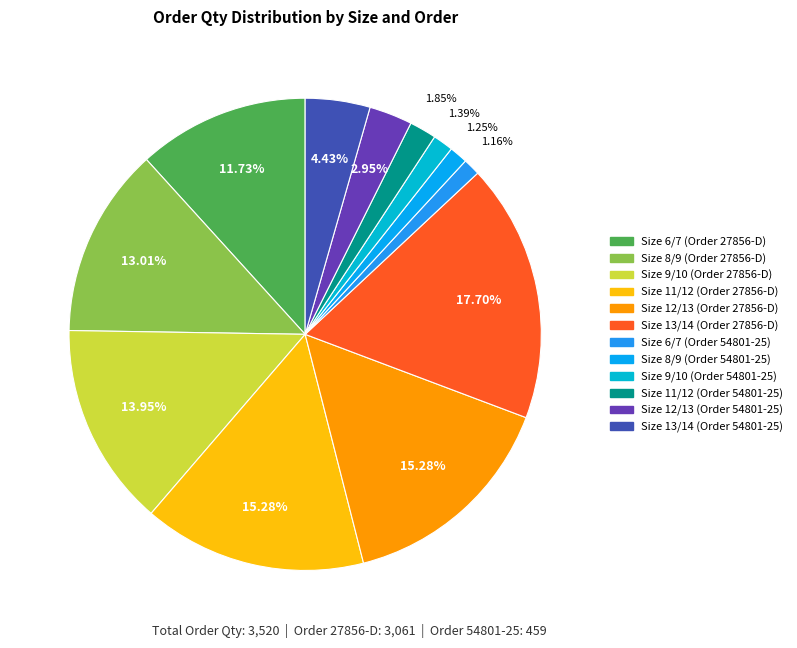

What is the total percentage of Size 8/9 (Order 54801-25) and Size 6/7 (Order 27856-D)?

13.0%